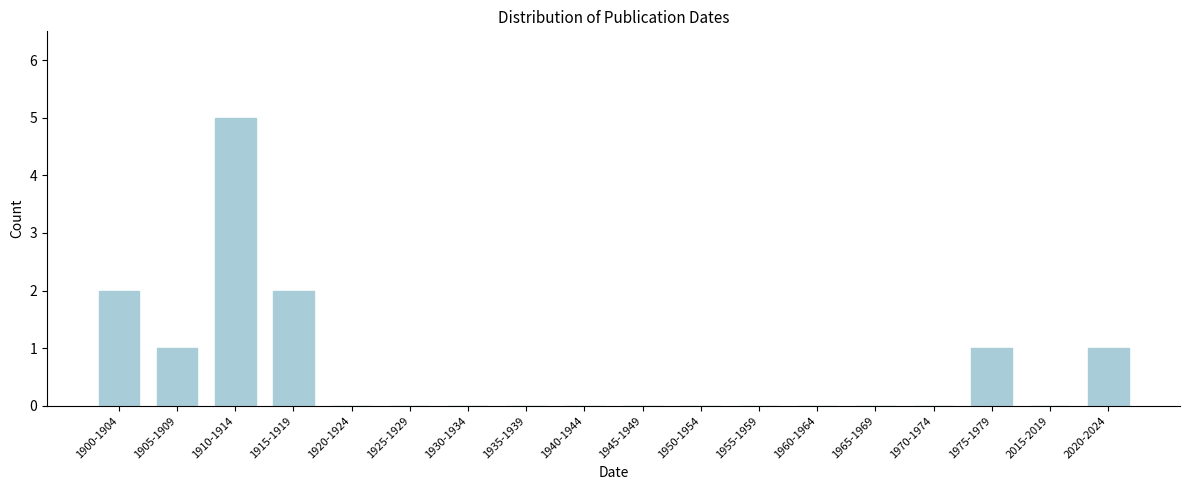

Reading right to left, what are all the values shown in this chart?

2020-2024=1	2015-2019=0	1975-1979=1	1970-1974=0	1965-1969=0	1960-1964=0	1955-1959=0	1950-1954=0	1945-1949=0	1940-1944=0	1935-1939=0	1930-1934=0	1925-1929=0	1920-1924=0	1915-1919=2	1910-1914=5	1905-1909=1	1900-1904=2